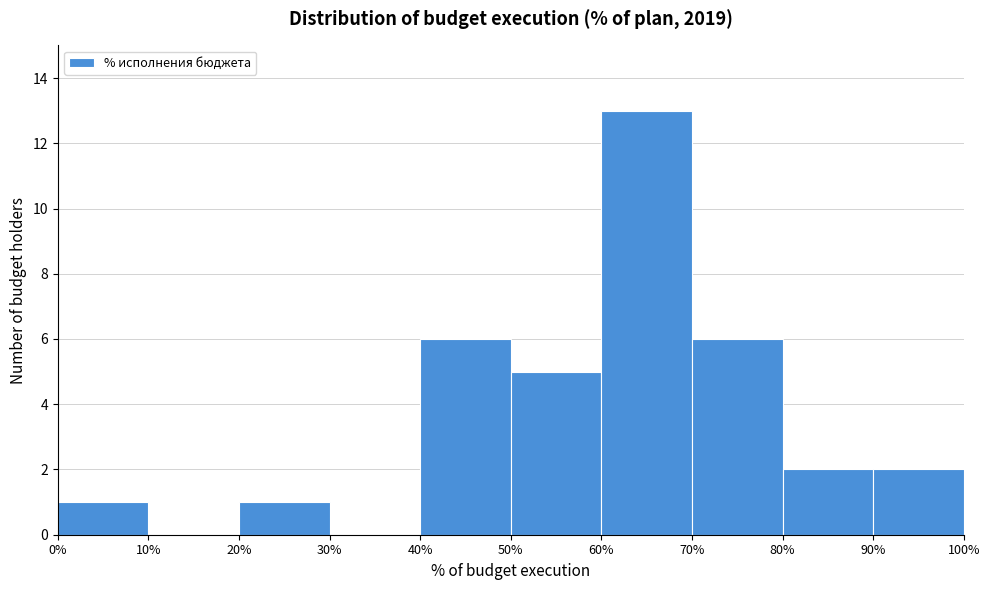

What is the height of the bar covering 0% to 10% on the x-axis? The values are not printed on the chart, so give them approximately, as read against the axis.

1